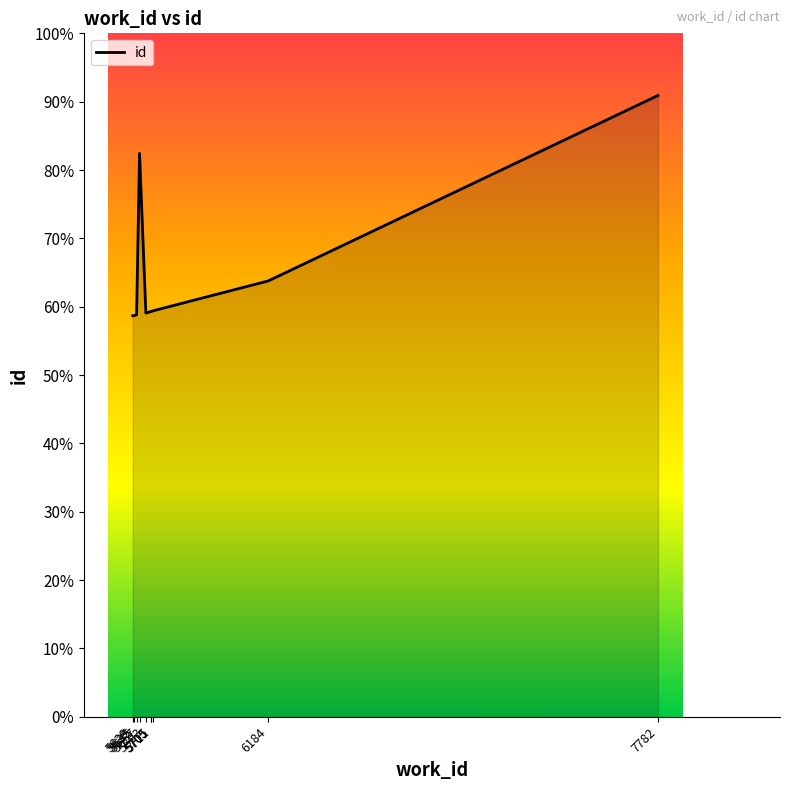

What is the sum of all values?

166890